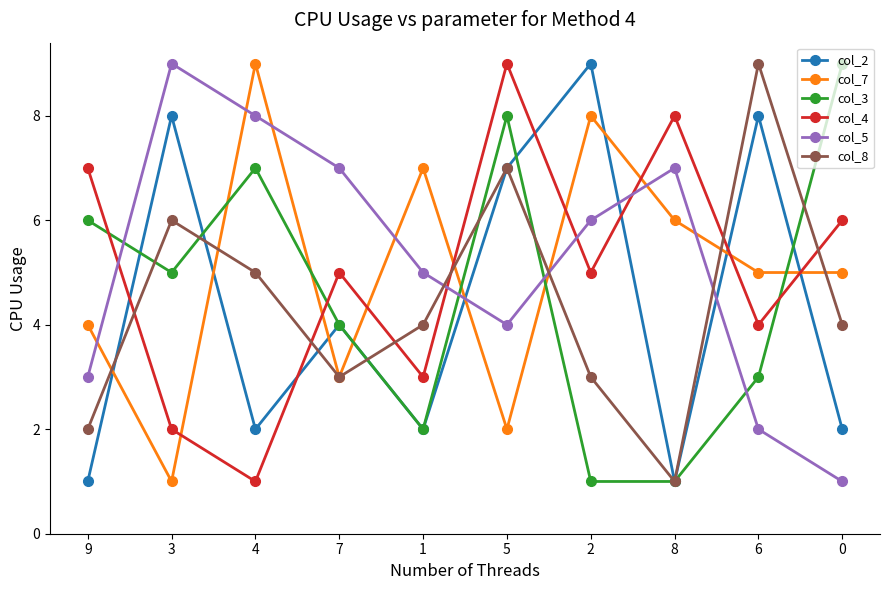

At 6, list the series in order from smallest to largest.

col_5, col_3, col_4, col_7, col_2, col_8